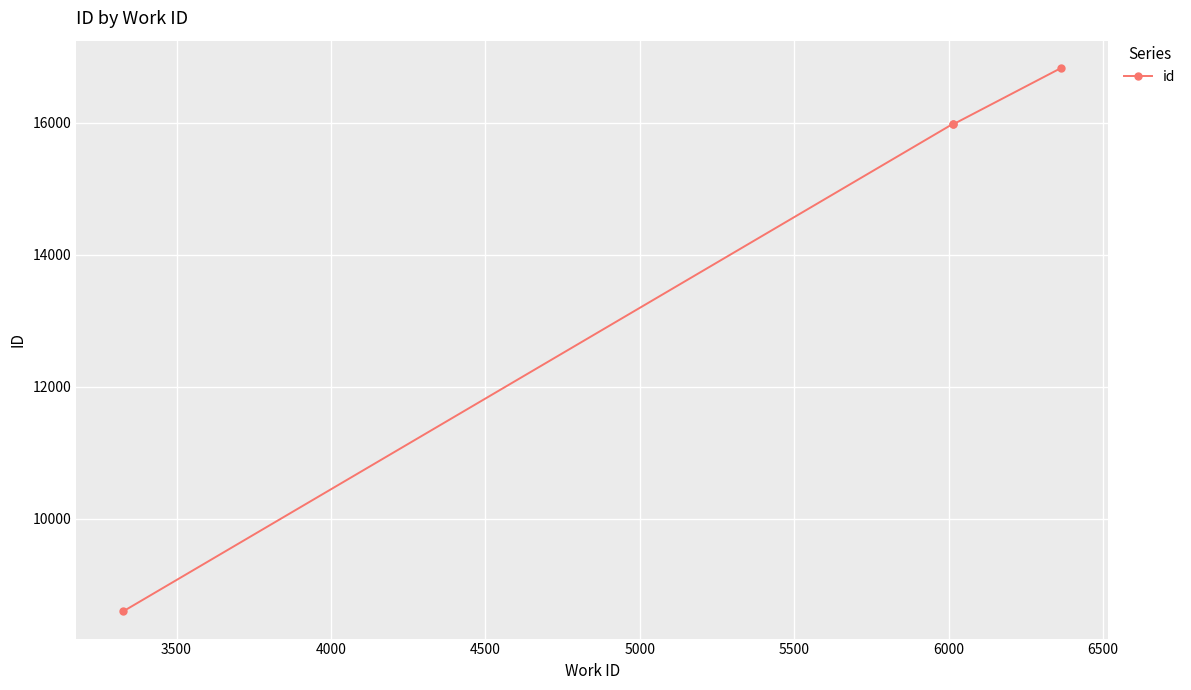

What is the sum of all values?

57394.0